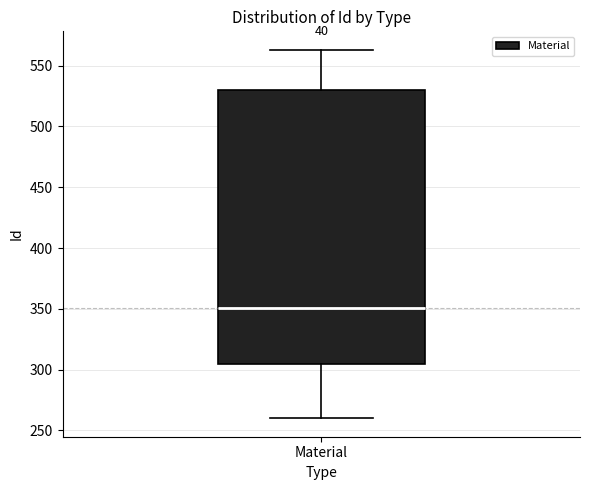

Transcribe this box plot: give where the median line is, the range the box spans, and where the two whiskers end, as read against the y-axis. The values are not printed on the chart, so give them approximately, as read against the axis.

median 350, box 305 to 530, whiskers 260 to 565